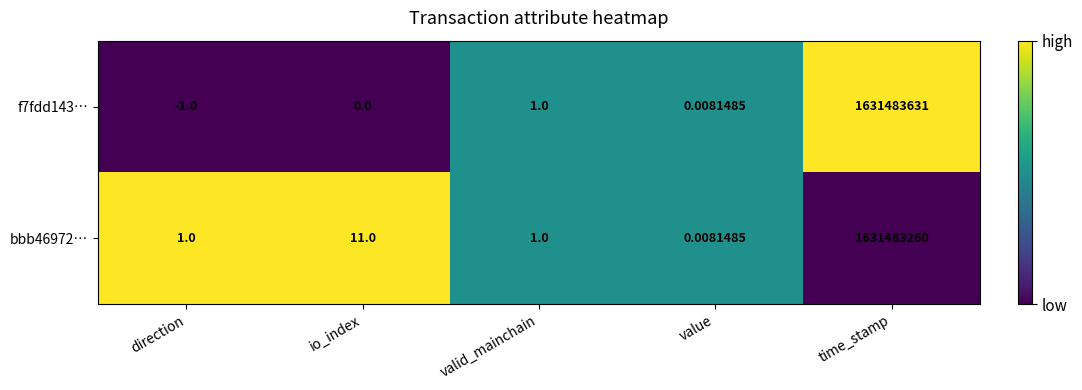

What is the total value across all series at time_stamp?

3262966891.0